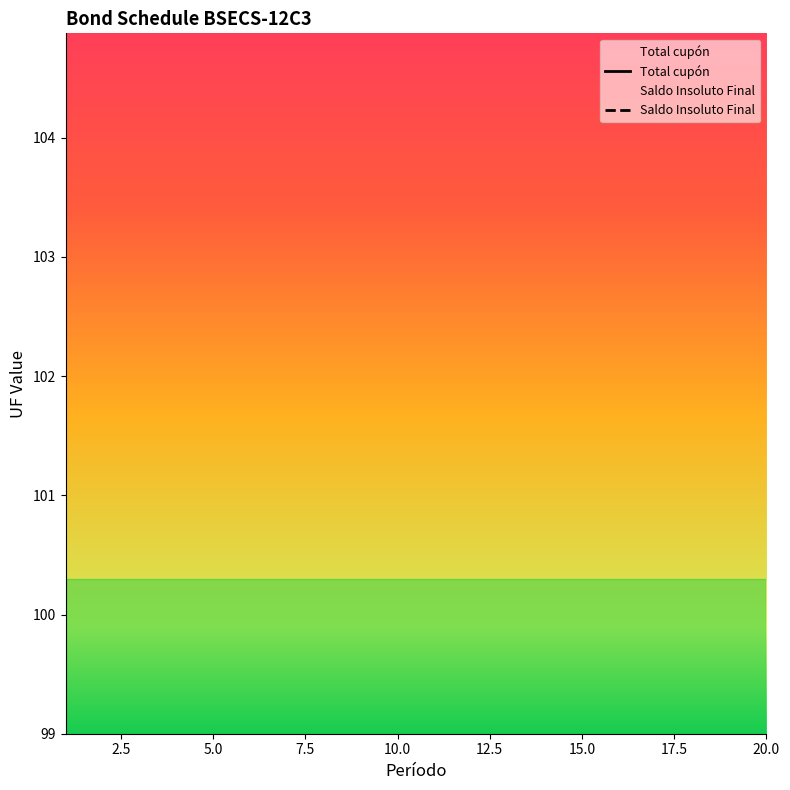

At which label is Saldo Insoluto Final closest to 48?

7.5